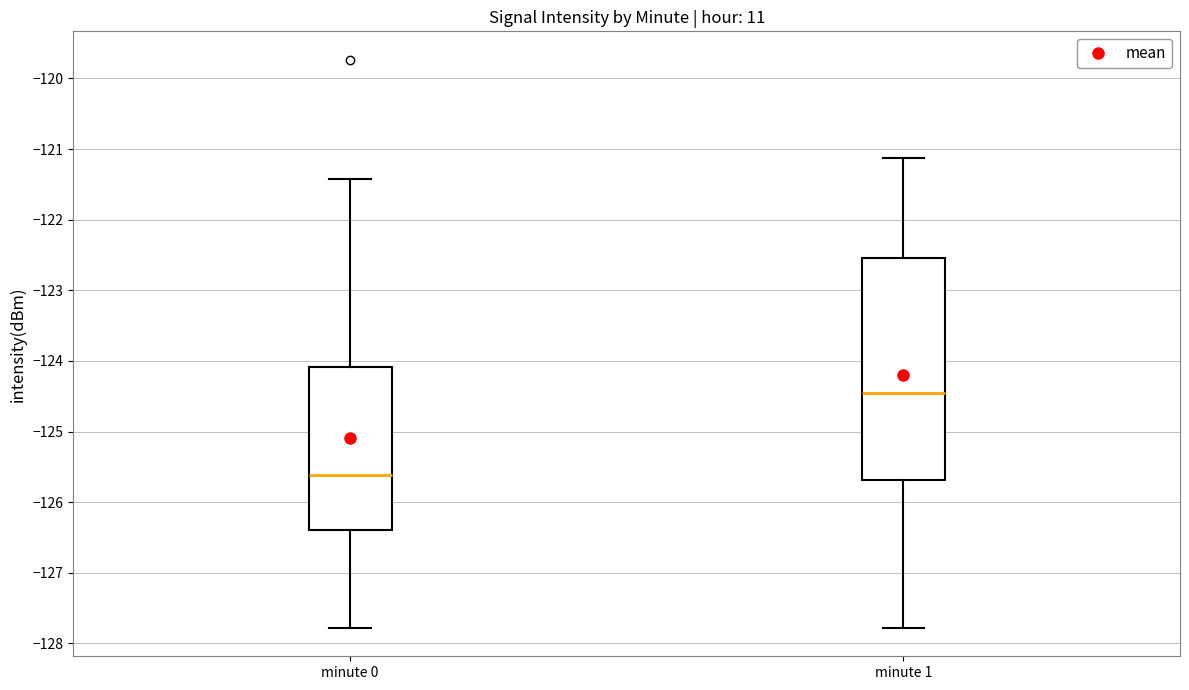

Comparing the boxes themselves (not the whiskers), which one is the tallest?

minute 1